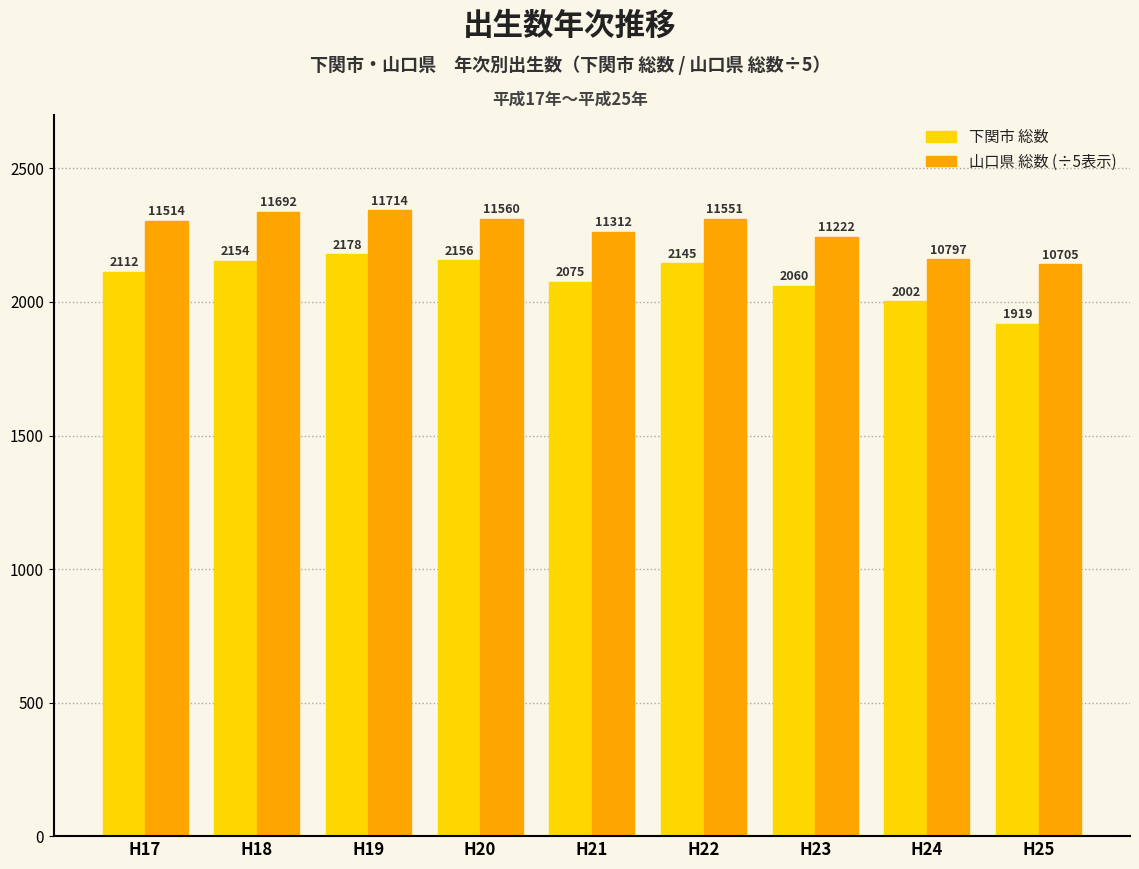

Which category has the highest value across all series?

H19